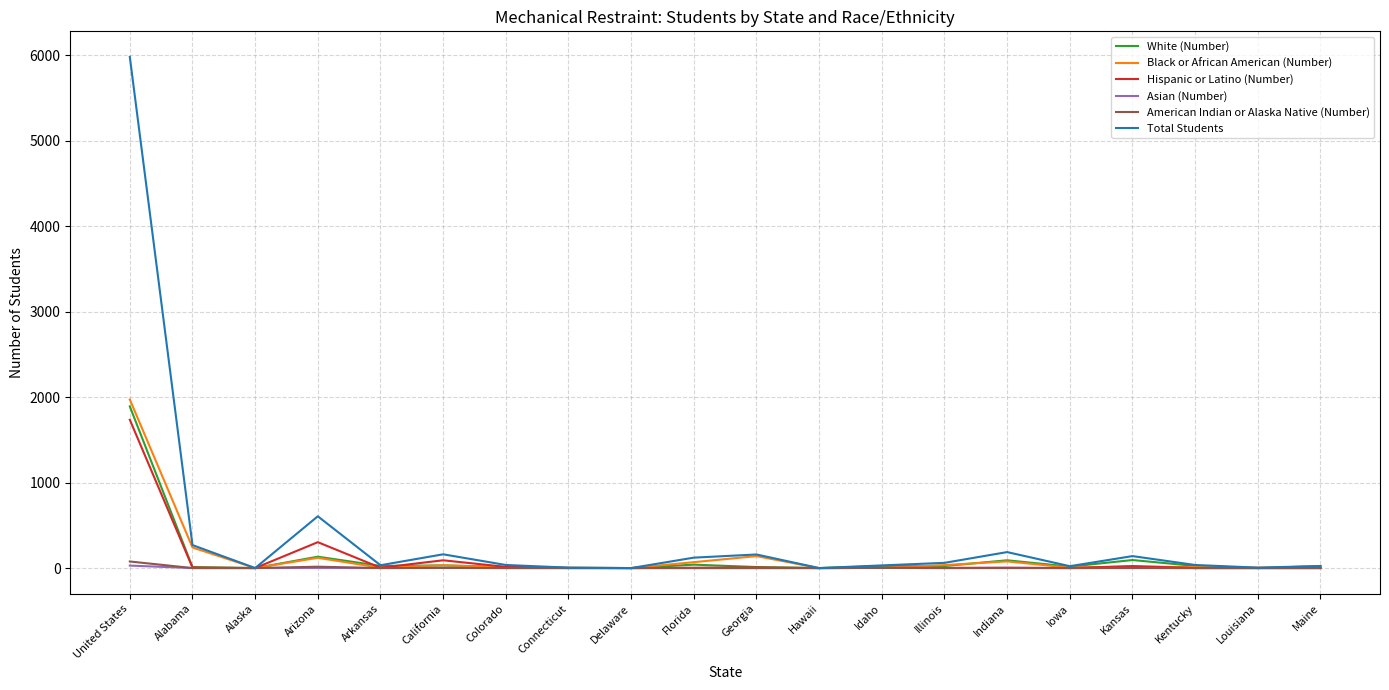

What is the greatest value displayed?

5983